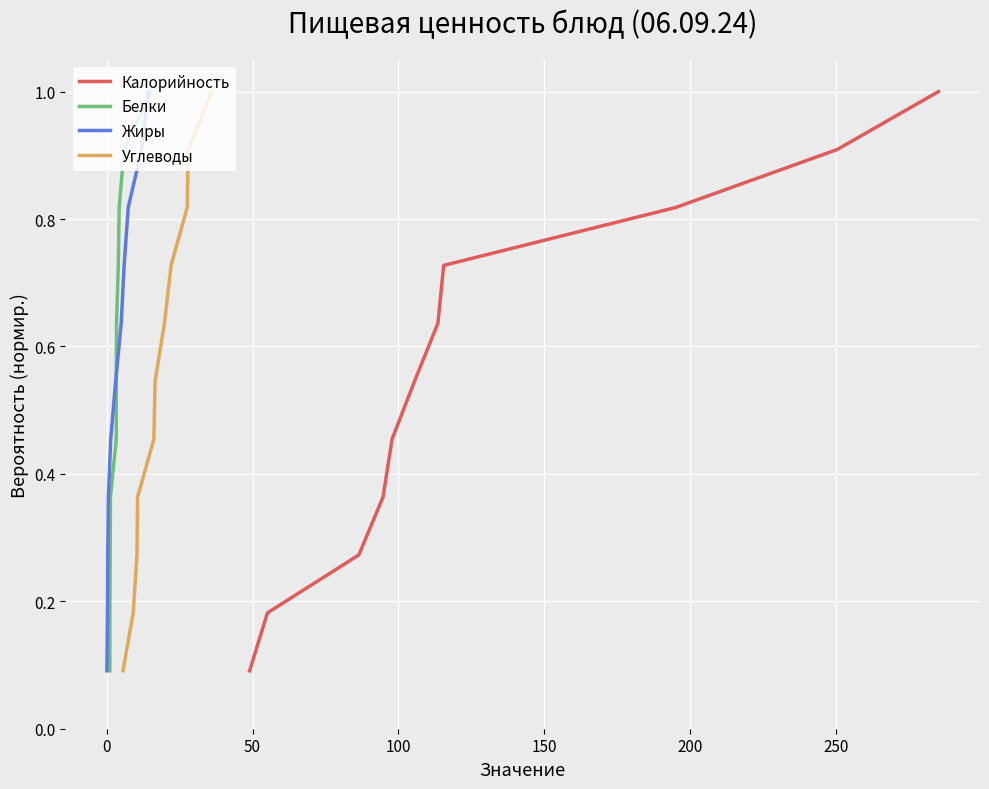

Which series has the largest total across all categories?

Калорийность